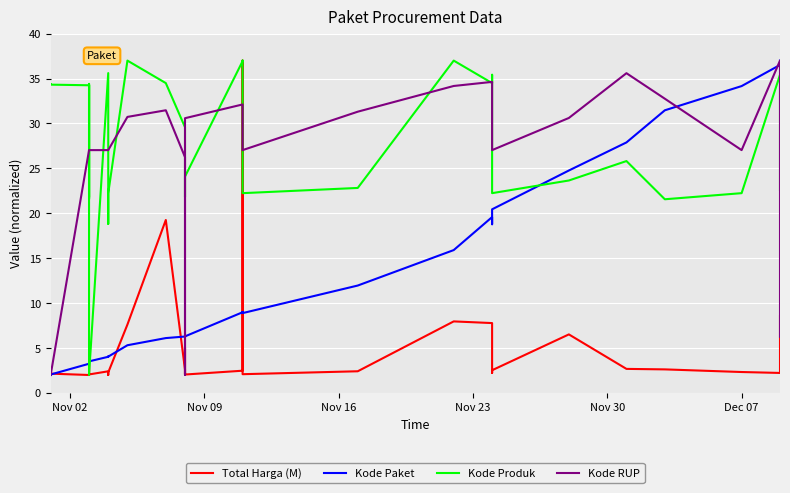

Is the value of Total Harga (M) at 19 greater than the value of Kode Paket at 13?

Yes